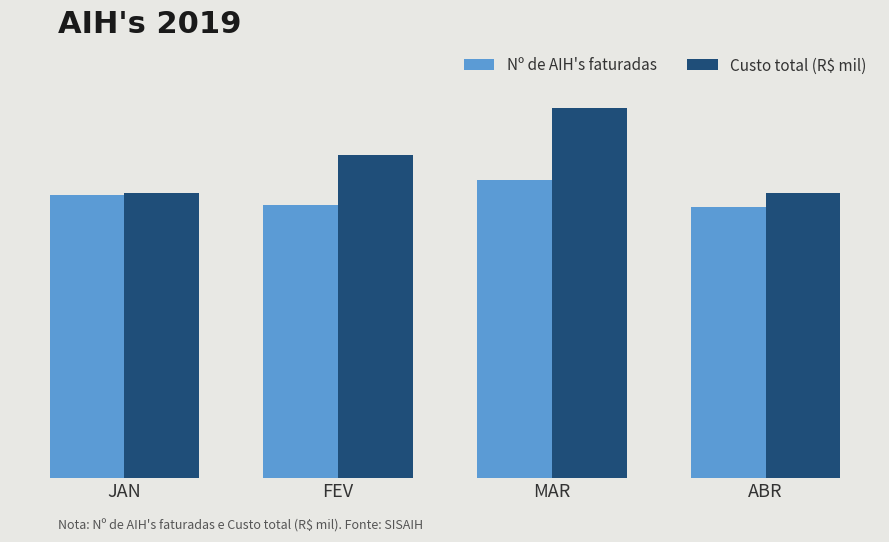

The Nº de AIH's faturadas series shows 850.0 at JAN. True or false?

True